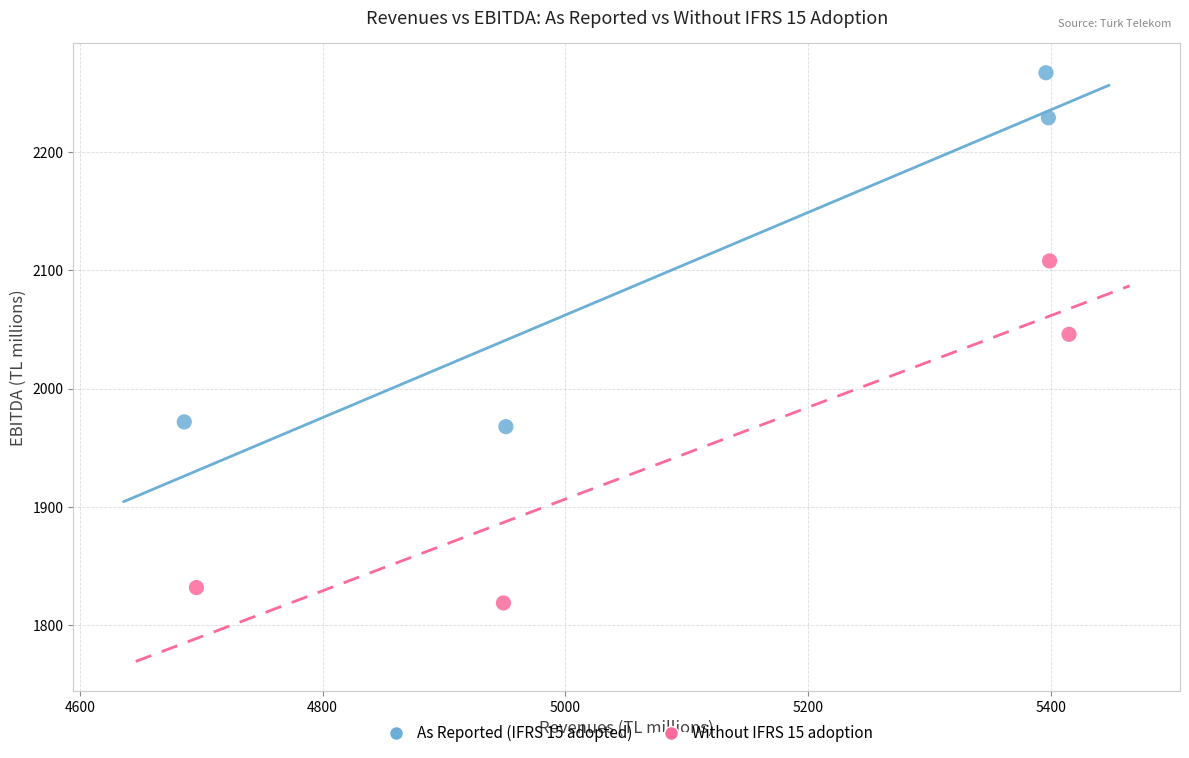

Which series contains the highest Y value?

As Reported (IFRS 15 adopted)